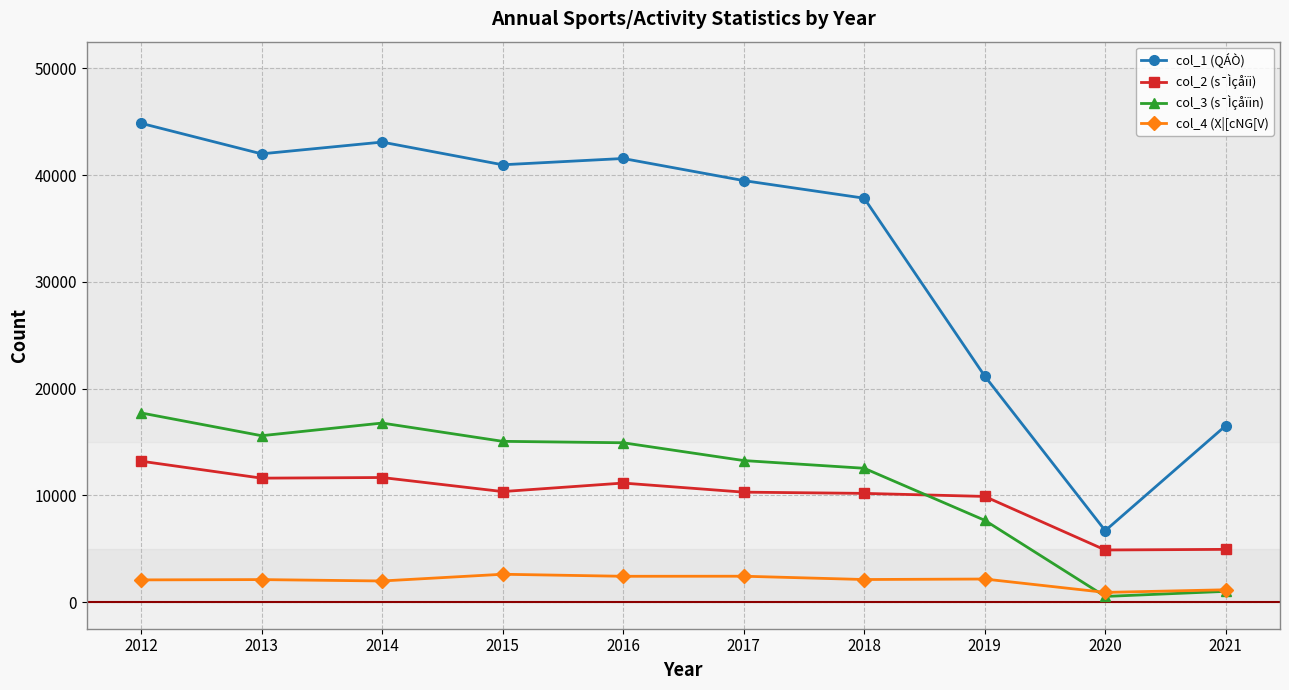

At 2019, list the series in order from smallest to largest.

col_4 (X|[cNG[V), col_3 (s¯Ìçåïin), col_2 (s¯Ìçåïi), col_1 (QÁÒ)